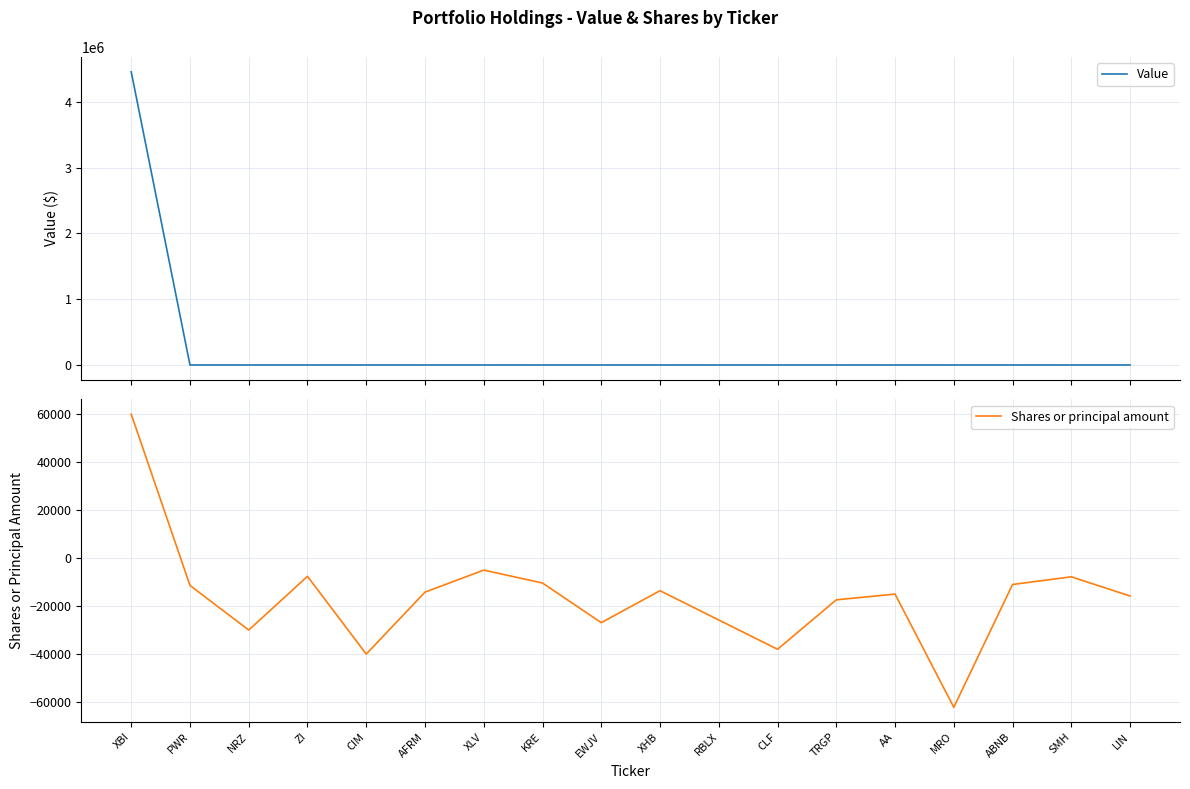

The value of Shares or principal amount at XHB is -8641. True or false?

False